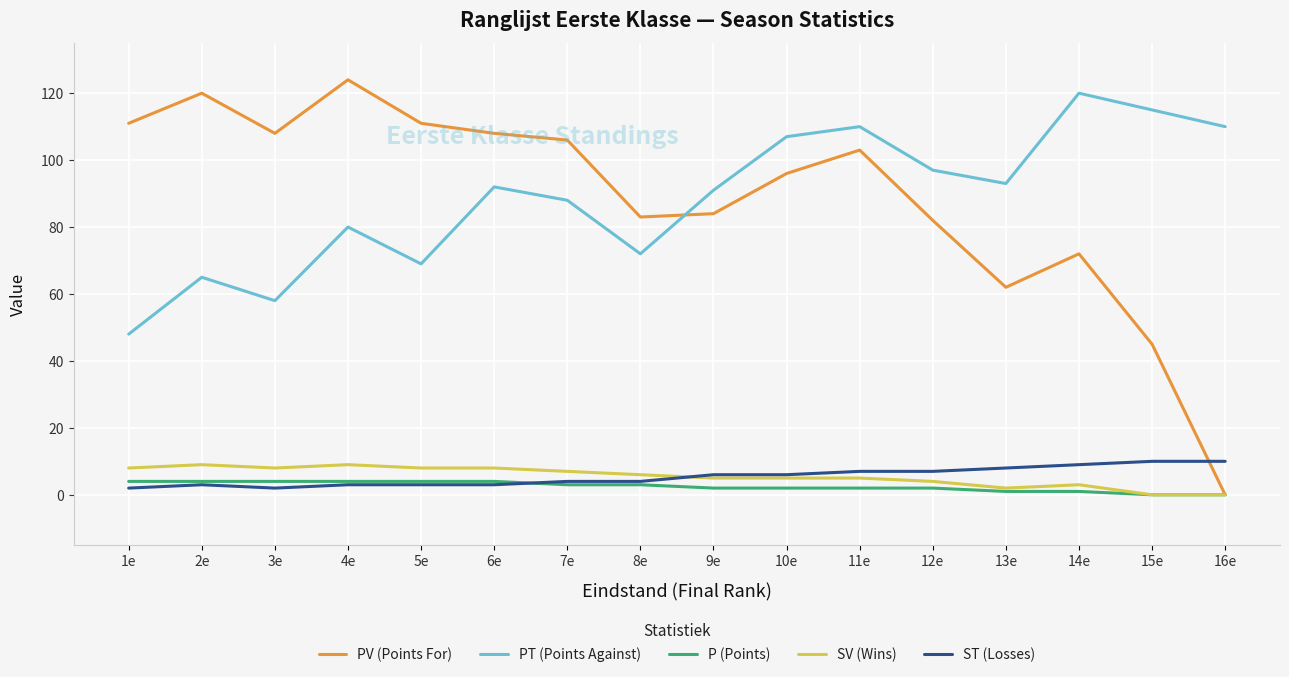

Between 8e and 14e, which series saw the biggest shift?

PT (Points Against)